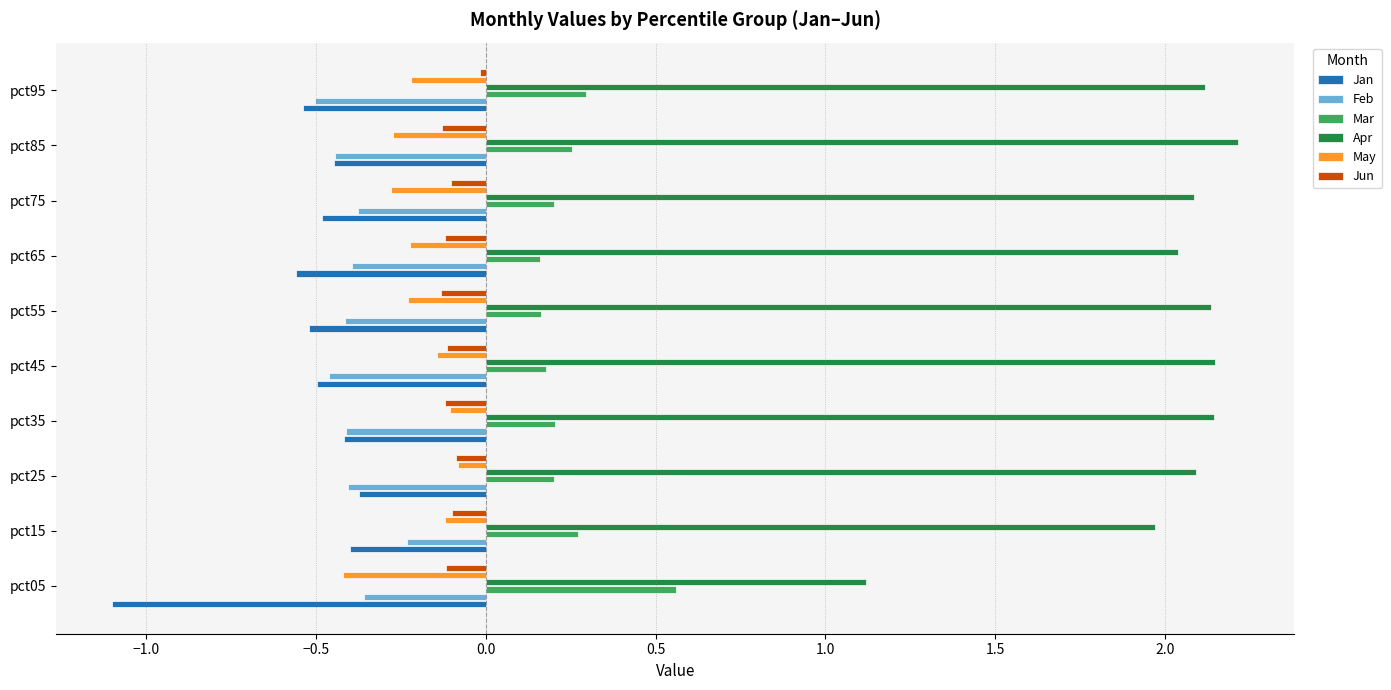

Where is Apr nearest to the value 1?

pct05